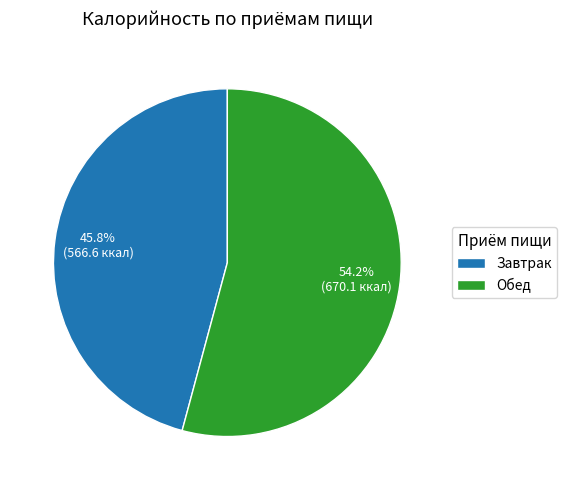

Which has a higher value, Завтрак or Обед?

Обед